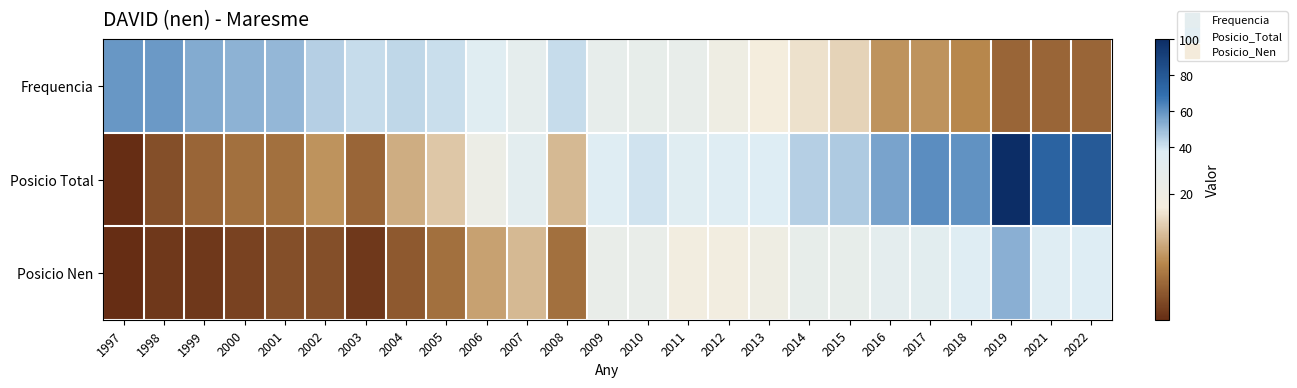

Rank the series by their average value, from highest to lowest.

Posicio Total, Frequencia, Posicio Nen